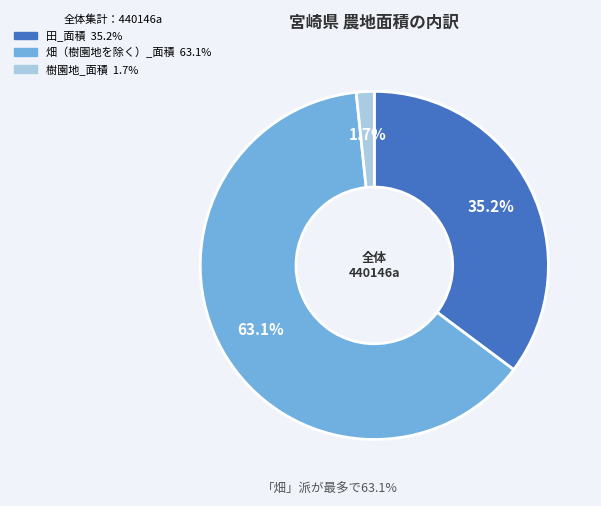

What is the smallest slice in the pie chart?

樹園地_面積